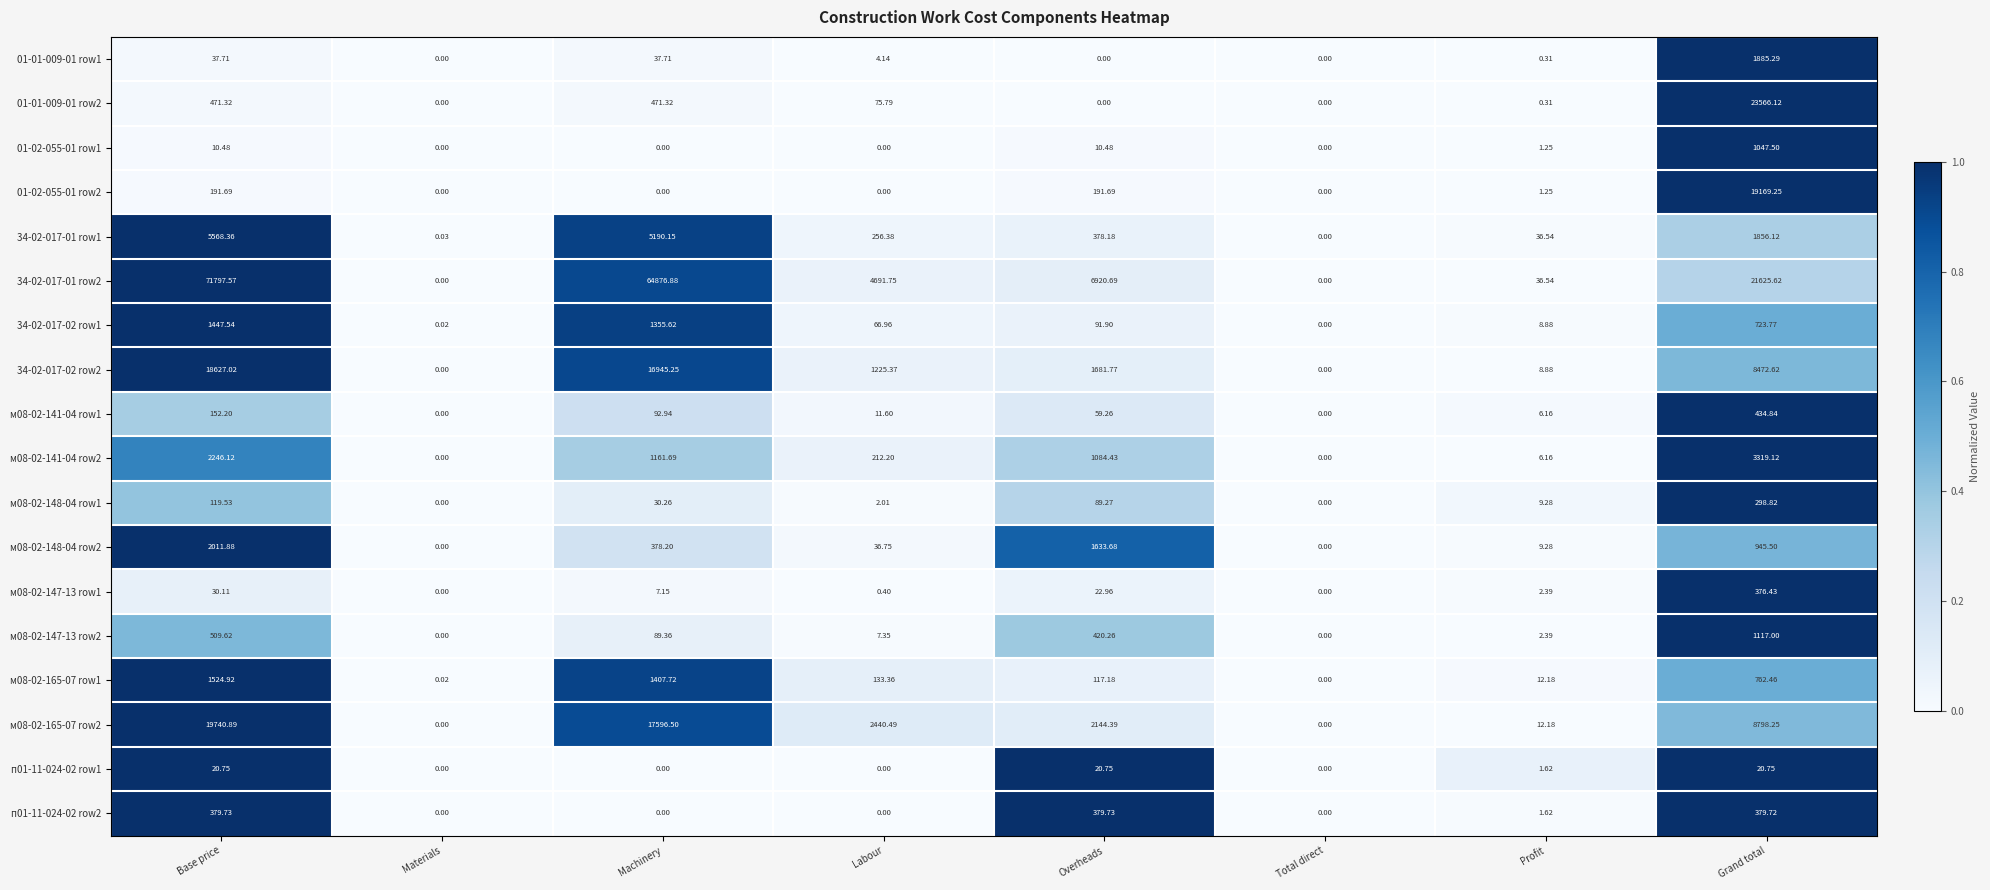

How many data points does each series have?

8